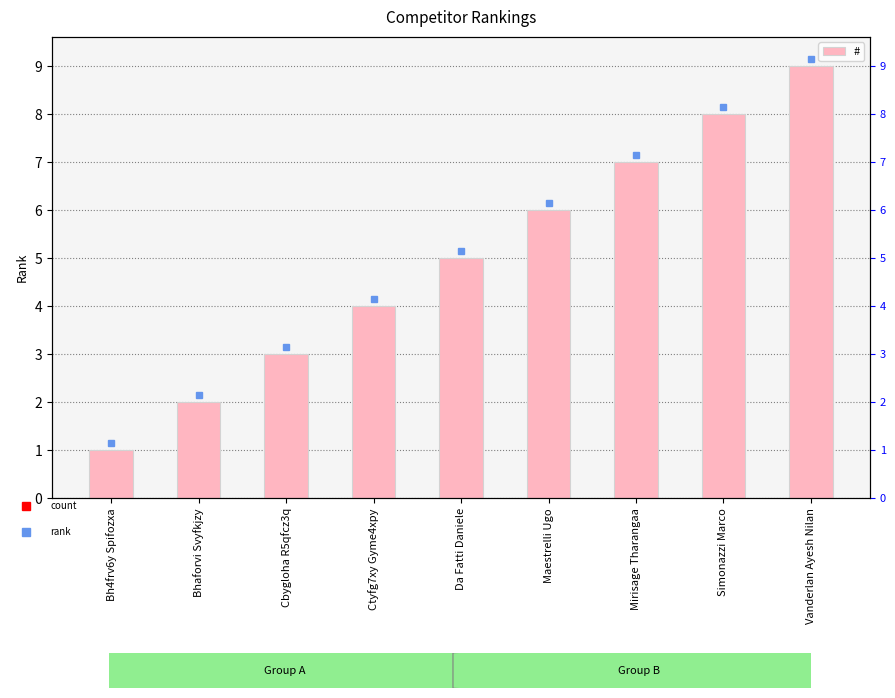

What position from the right is Mirisage Tharangaa?

3